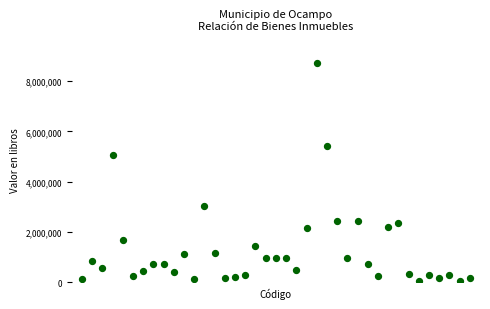

What Y value in the scatter plot is closest to 4379128?

5053428.4